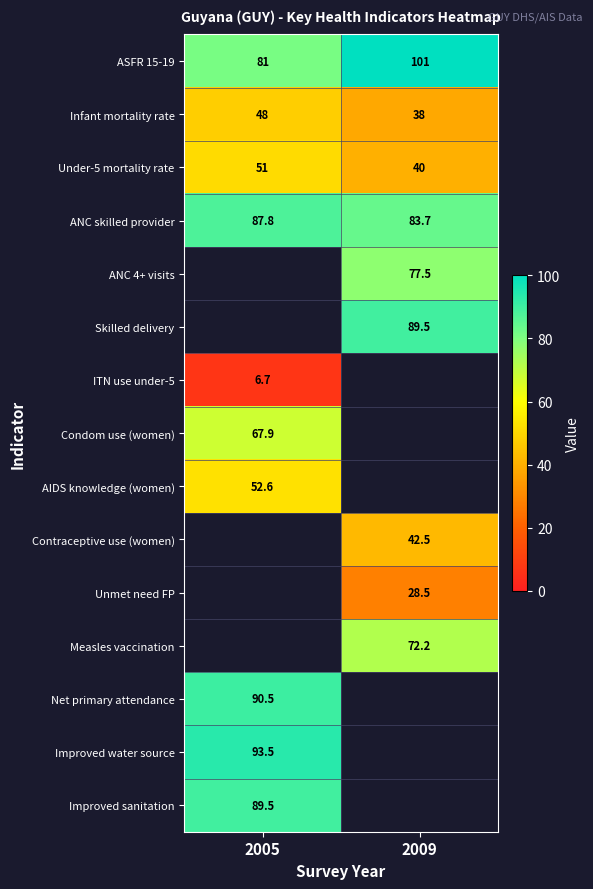

What is the maximum value shown in the chart?

101.0